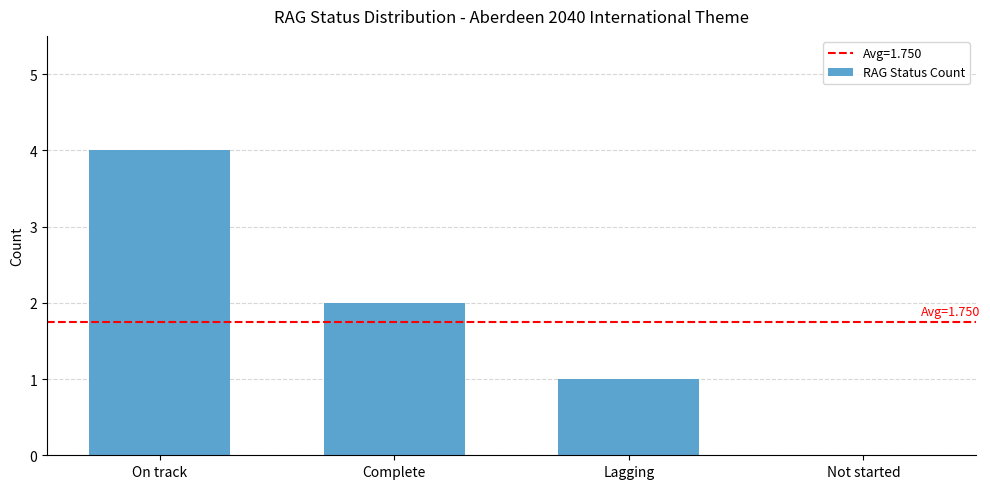

Count the number of data series in this chart.

1